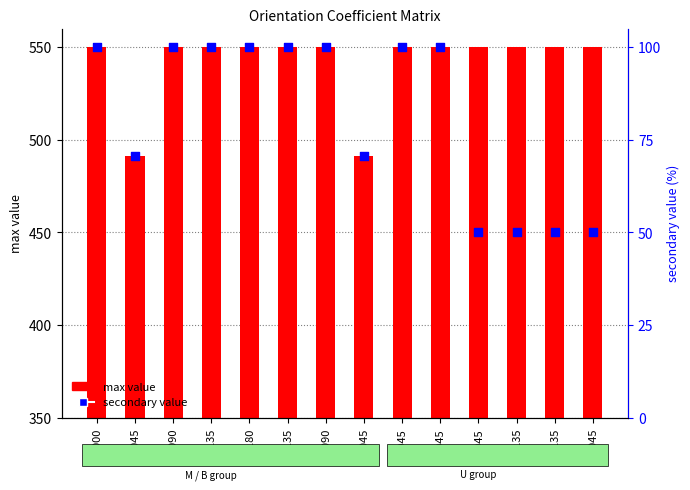

Is the value of secondary value at U+045 greater than the value of max value at U+045?

No